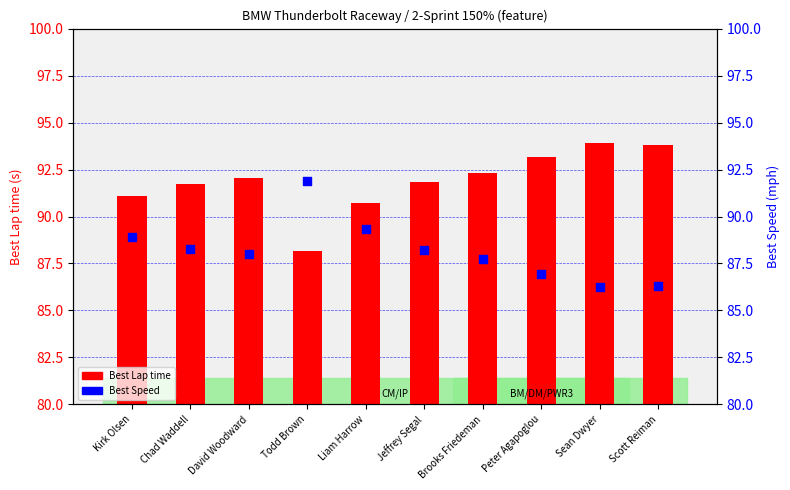

What is the total value across all series at Scott Reiman?

180.2